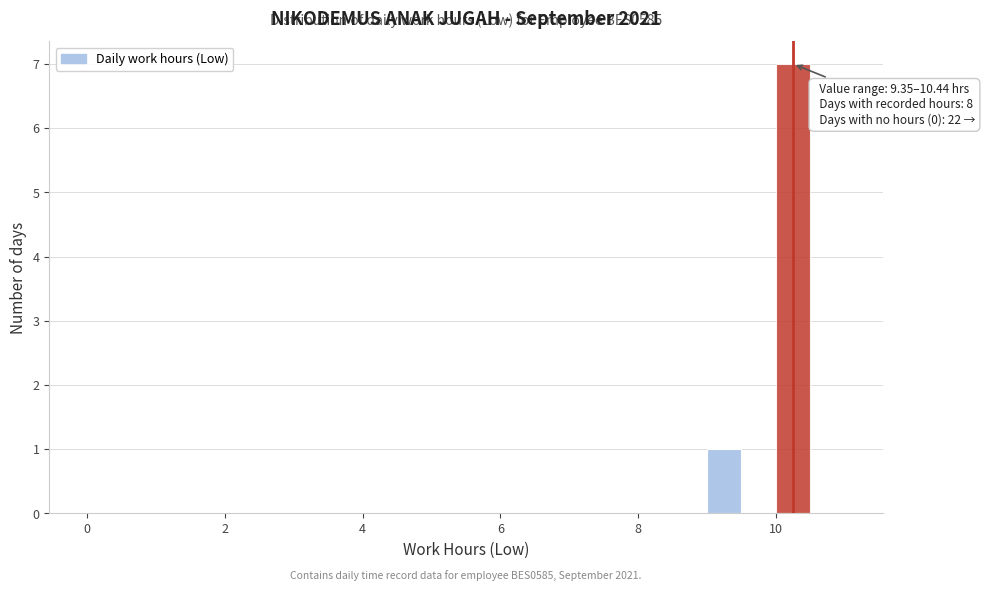

Around what value on the x-axis is the tallest bar? Give the approximate position of its centre, as read against the axis.

10.2